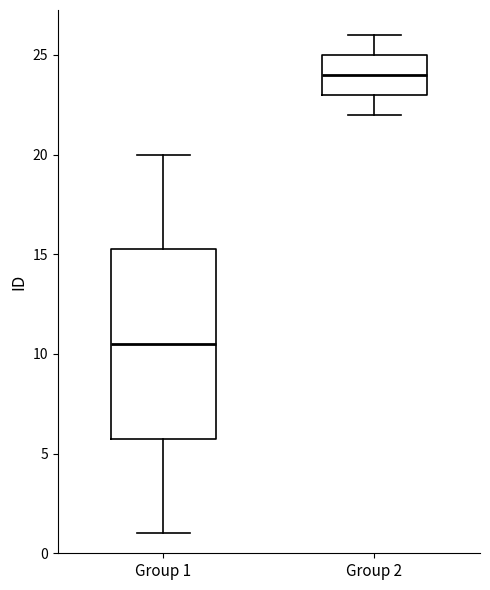

Reading left to right, transcribe this box plot: for each box, give where its median line is, the range the box spans, and where its two whiskers end, as read against the y-axis. The values are not printed on the chart, so give them approximately, as read against the axis.

Group 1: median 10.5, box 6.0 to 15.5, whiskers 1.0 to 20.0
Group 2: median 24.0, box 23.0 to 25.0, whiskers 22.0 to 26.0